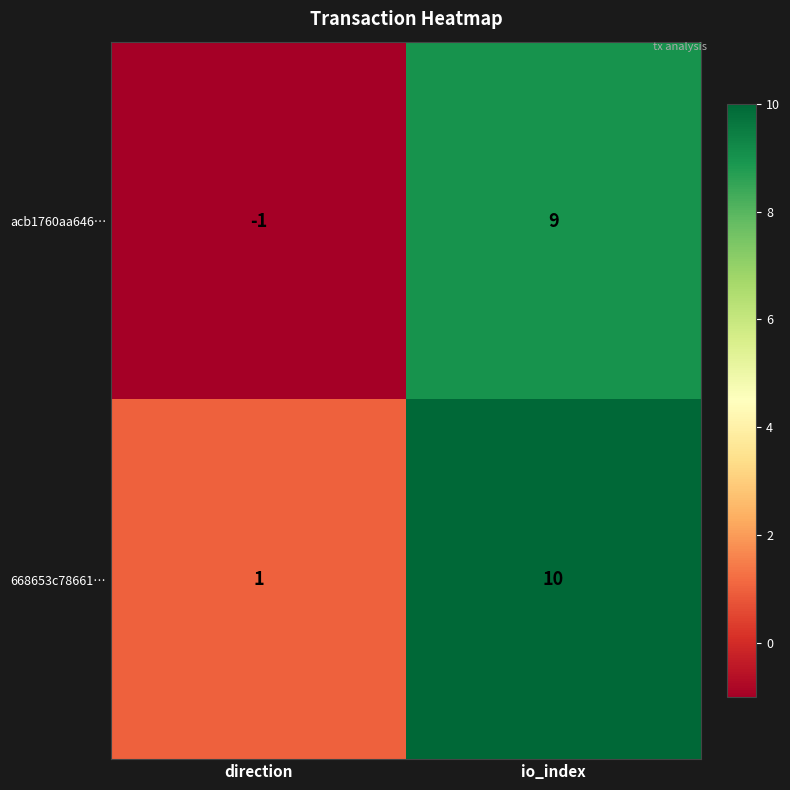

What is the difference between the maximum and minimum values in the 668653c78661… series?

9